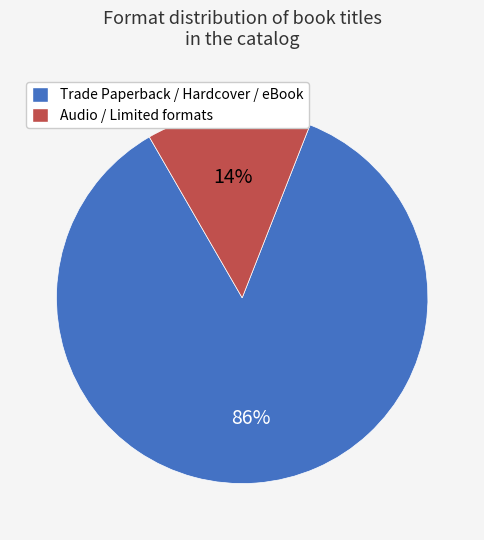

What percentage is the Trade Paperback / Hardcover / eBook slice, to the nearest percent?

86%